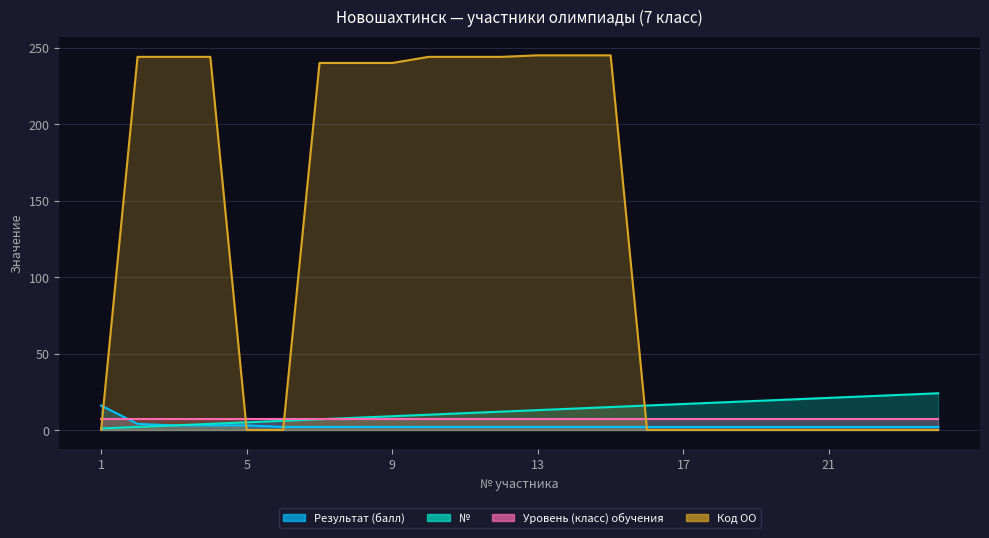

What is the minimum value for Результат (балл)?

2